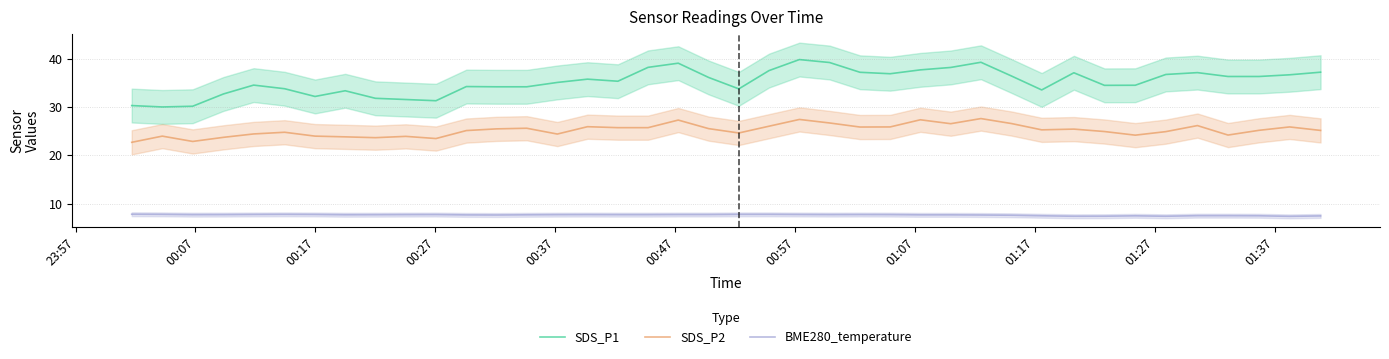

Is this an area chart (filled region under the line)?

No